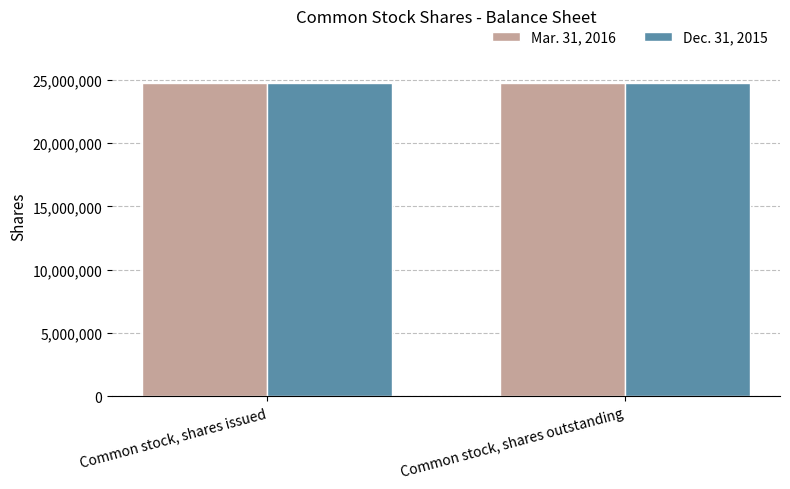

What is the total value across all series at Common stock, shares outstanding?

49500562